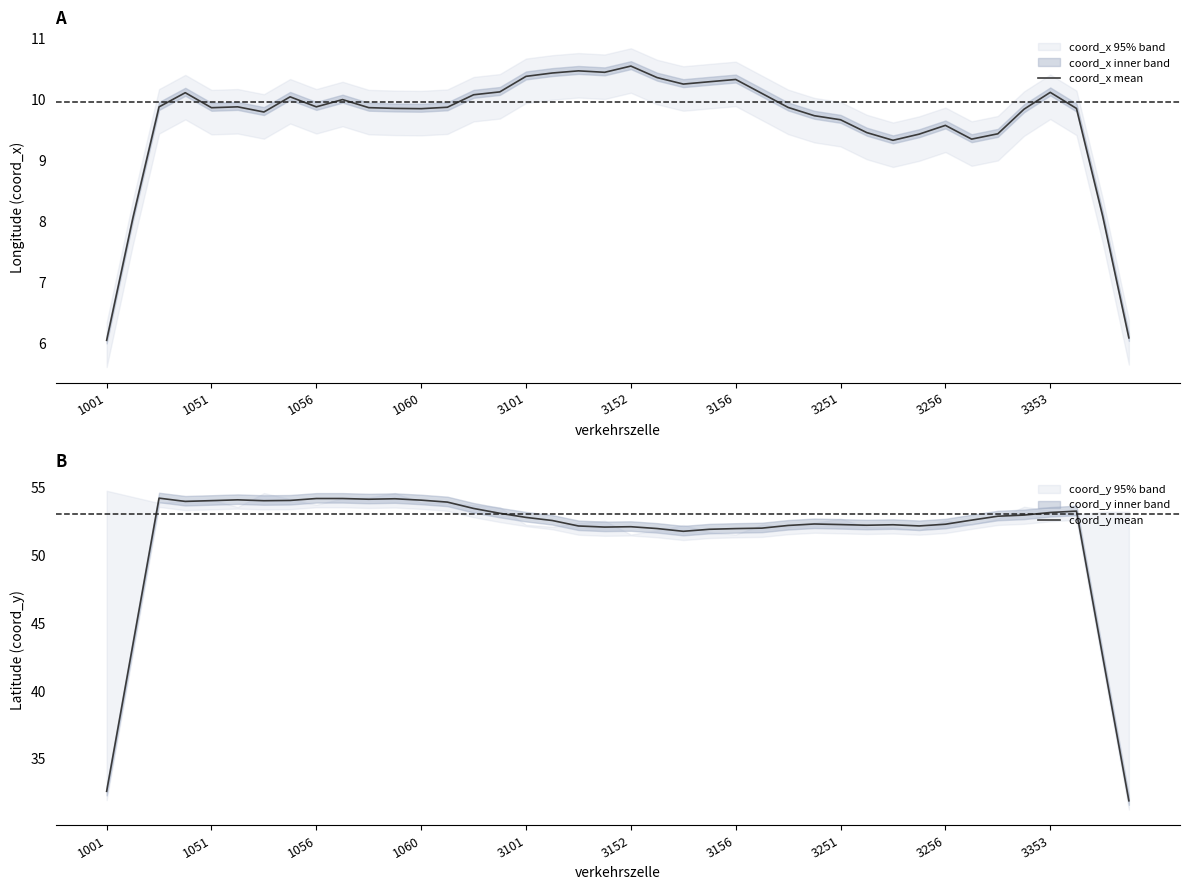

The coord_x mean series shows 5.8 at 1051. True or false?

False